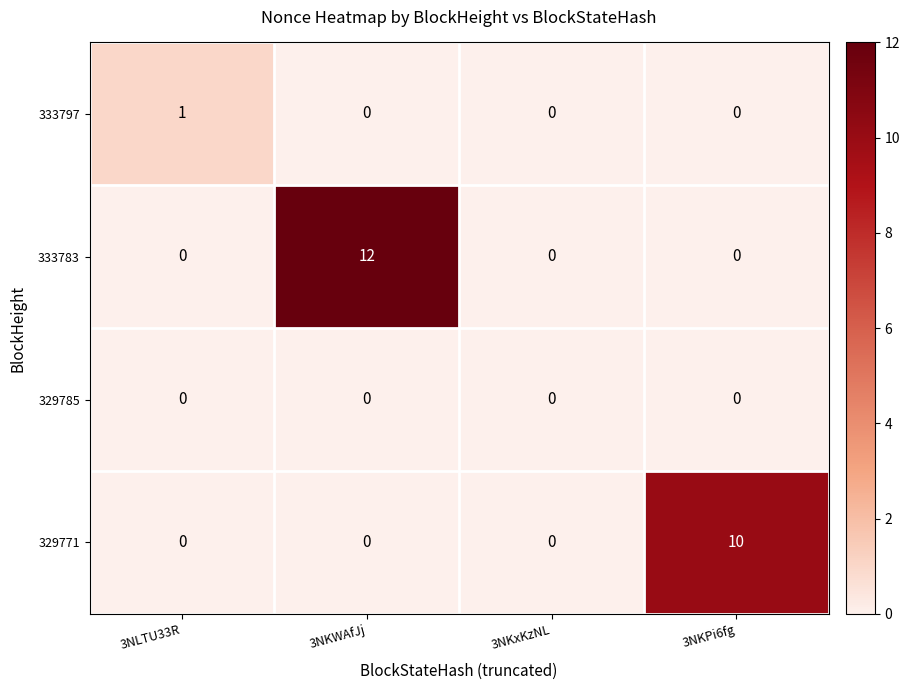

Reading left to right, transcribe all the data shown in this chart.

333797: 3NLTU33R=1	3NKWAfJj=0	3NKxKzNL=0	3NKPi6fg=0
333783: 3NLTU33R=0	3NKWAfJj=12	3NKxKzNL=0	3NKPi6fg=0
329785: 3NLTU33R=0	3NKWAfJj=0	3NKxKzNL=0	3NKPi6fg=0
329771: 3NLTU33R=0	3NKWAfJj=0	3NKxKzNL=0	3NKPi6fg=10